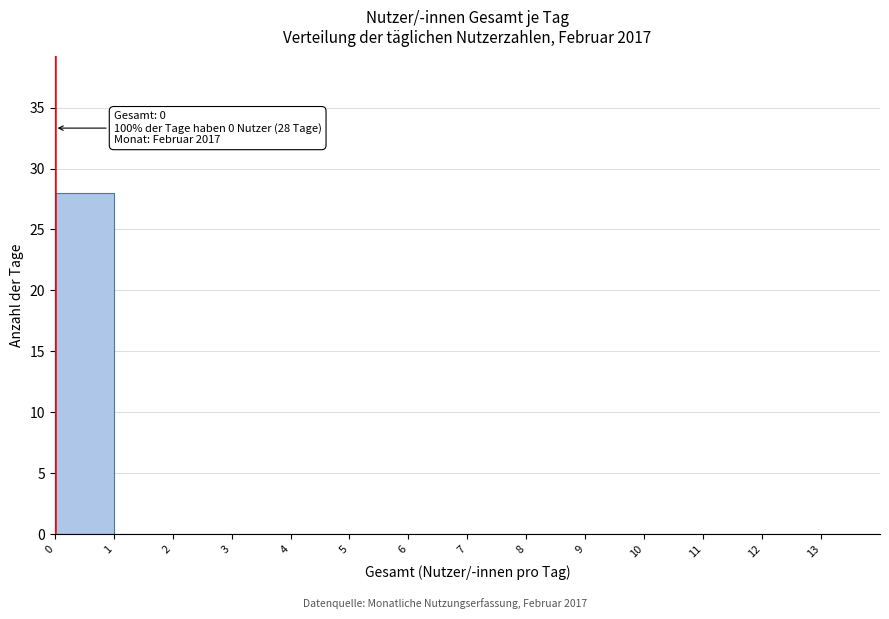

Over which range of the x-axis is the bar tallest?

0 to 1